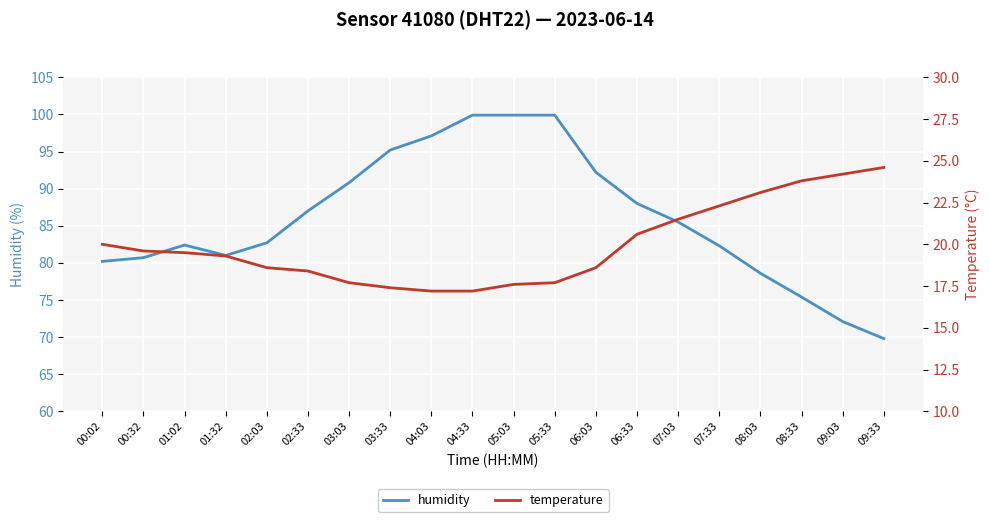

Which series has the largest total across all categories?

humidity